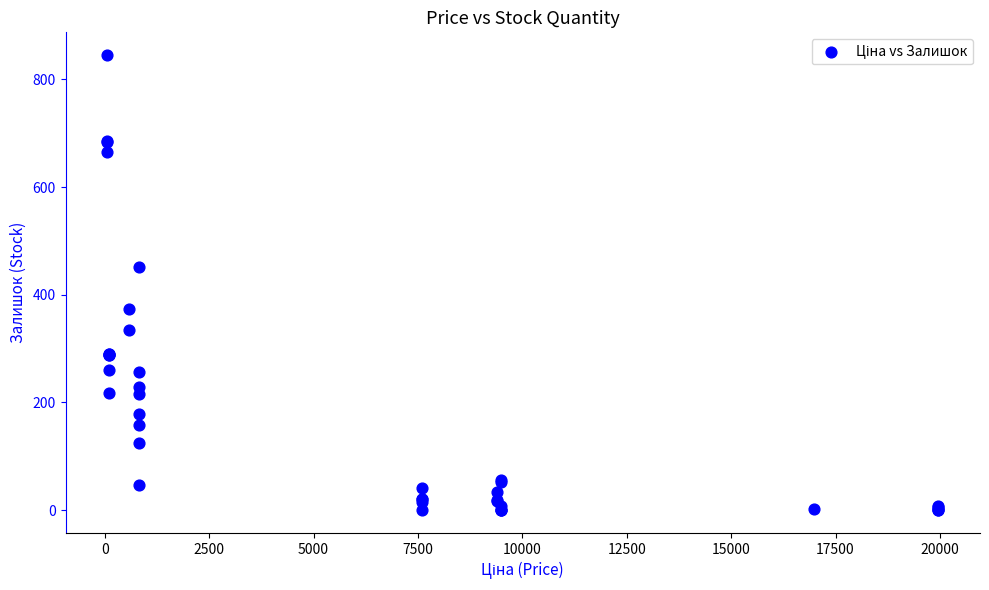

What Y value in the scatter plot is closest to 422?

451